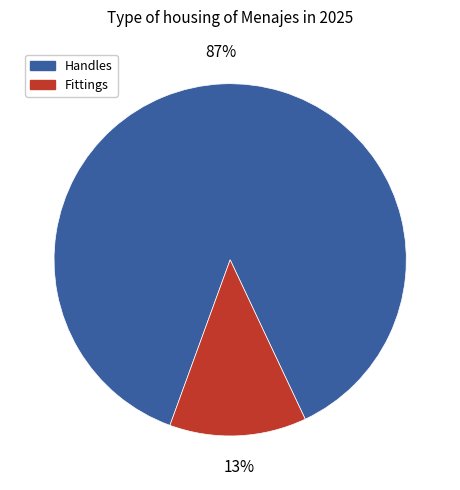

Does any single category account for the majority?

Yes